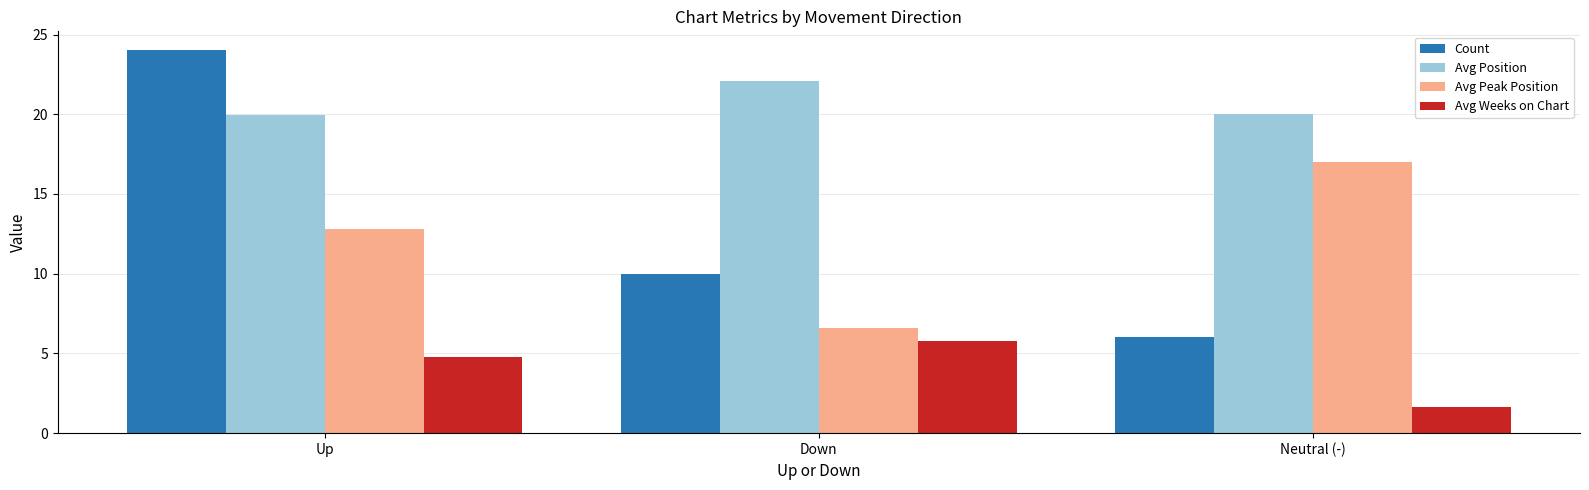

What is the total value across all series at Down?

44.5